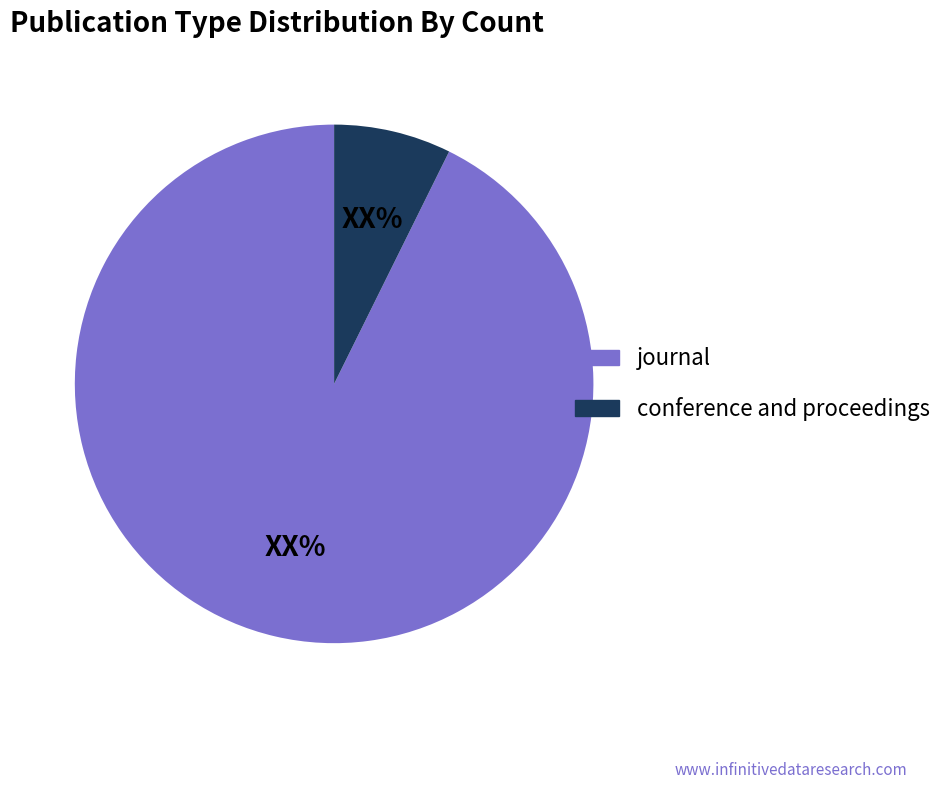

Which has a higher value, conference and proceedings or journal?

journal